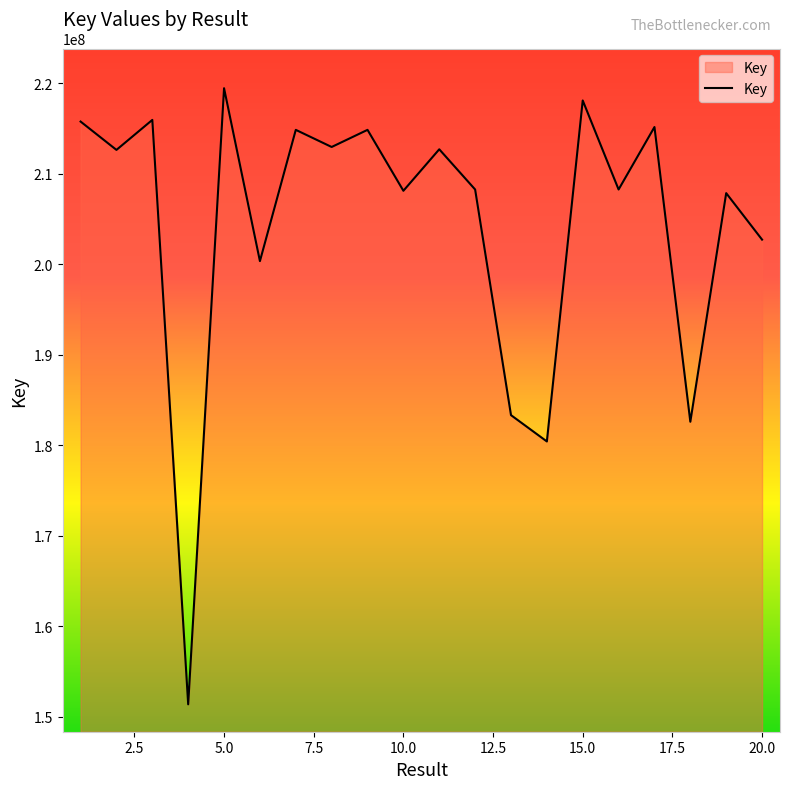

What is the difference between the maximum and minimum values?

68081936